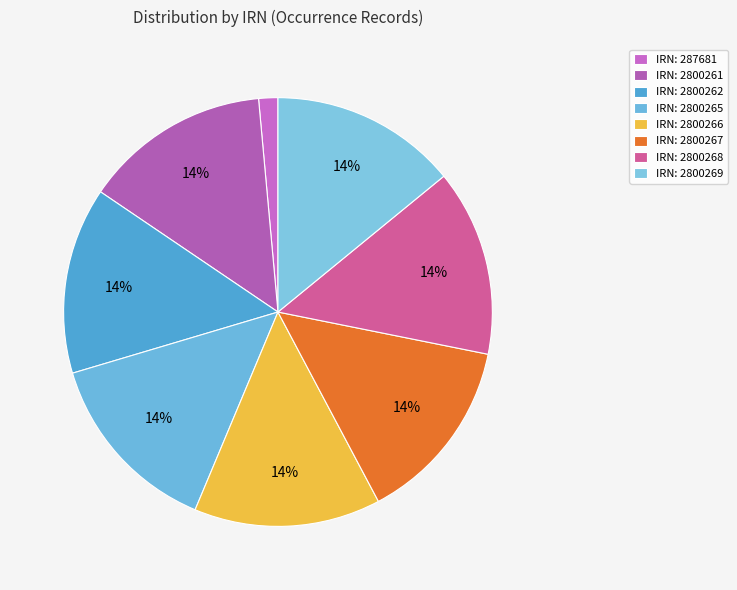

To the nearest percent, what is the average slice percentage?

12%